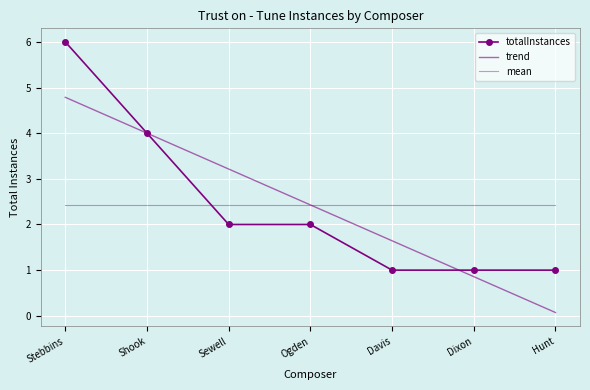

How many lines are shown in the chart?

3